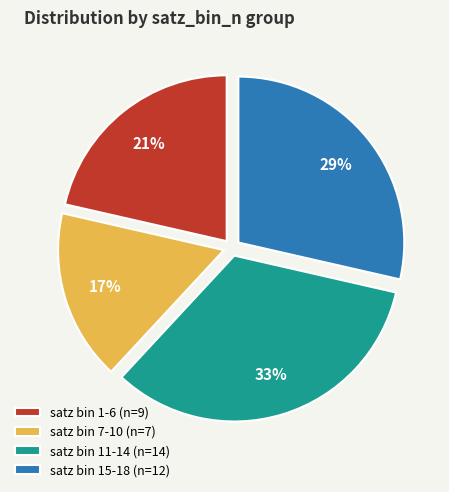

Which has a higher value, satz bin 7-10 (n=7) or satz bin 1-6 (n=9)?

satz bin 1-6 (n=9)